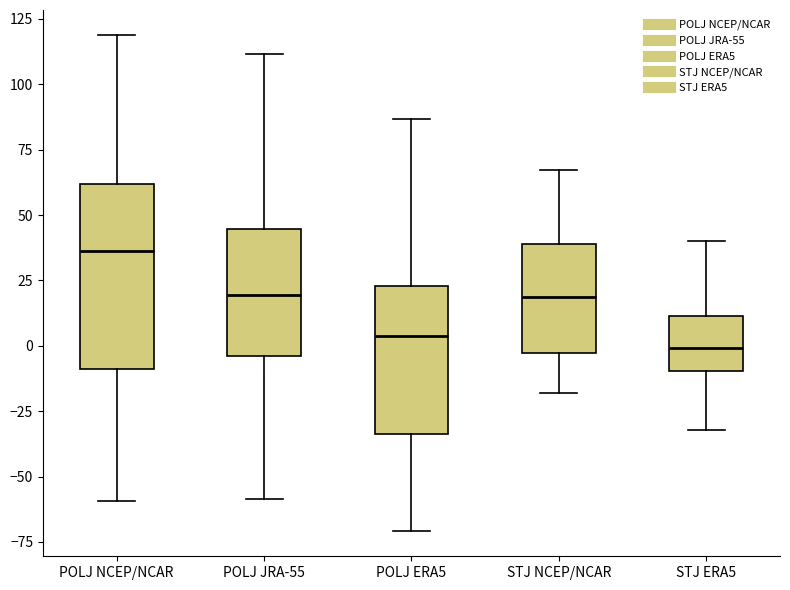

Which box has the highest median line?

POLJ NCEP/NCAR